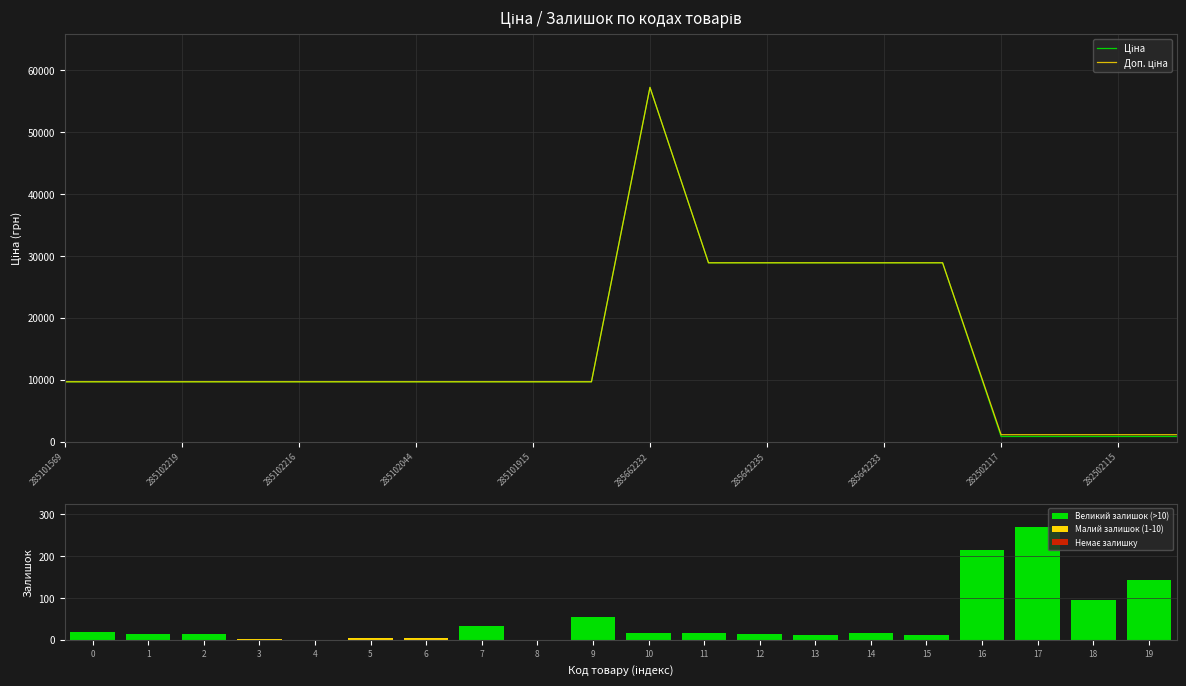

Reading right to left, what are all the values shown in this chart?

Ціна: 823.9	823.9	823.9	823.9	28890.3	28890.3	28890.3	28890.3	28890.3	57235.5	9664.7	9664.7	9664.7	9664.7	9664.7	9664.7	9664.7	9664.7	9664.7	9664.7
Доп. ціна: 1116.5	1116.5	1116.5	1116.5	28890.3	28890.3	28890.3	28890.3	28890.3	57235.5	9664.7	9664.7	9664.7	9664.7	9664.7	9664.7	9664.7	9664.7	9664.7	9664.7
Залишок: 143.0	95.0	271.0	215.0	12.0	17.0	12.0	14.0	17.0	15.0	54.0	0.0	32.0	3.0	3.0	0.0	2.0	13.0	13.0	18.0